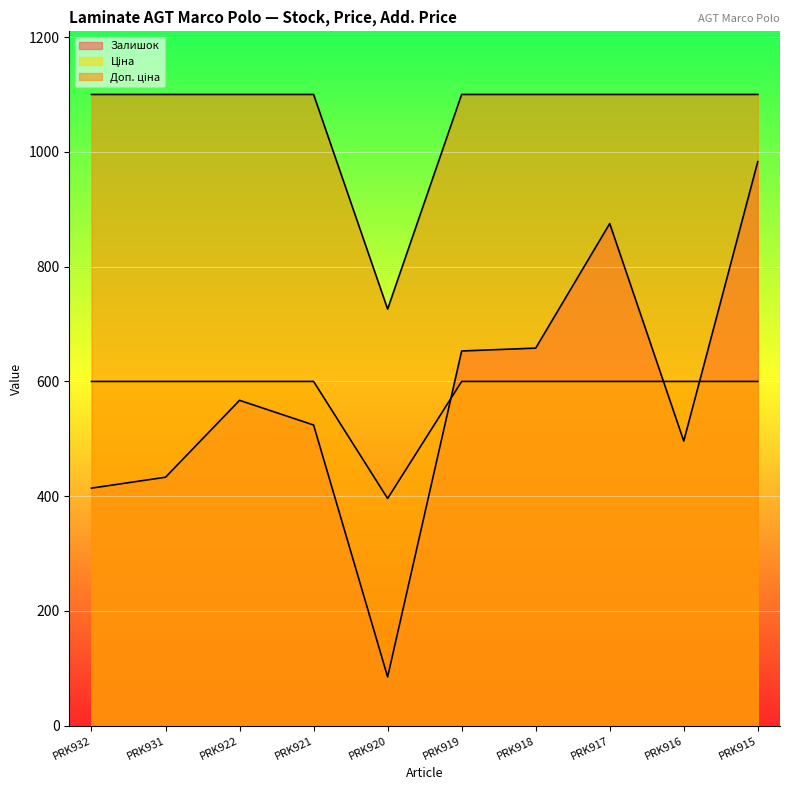

Does the chart display data point markers on the line(s)?

No